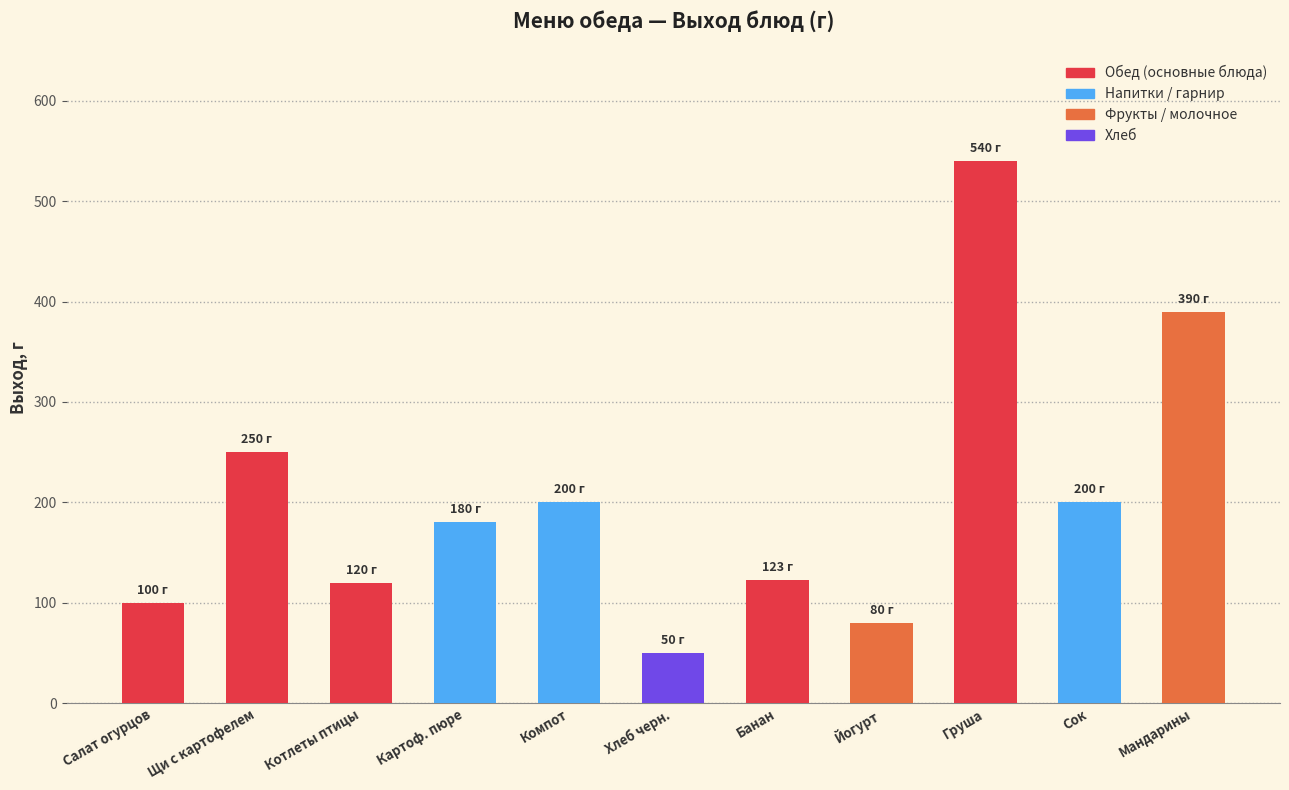

Reading left to right, extract all data points from this chart.

Салат огурцов=100	Щи с картофелем=250	Котлеты птицы=120	Картоф. пюре=180	Компот=200	Хлеб черн.=50	Банан=123	Йогурт=80	Груша=540	Сок=200	Мандарины=390